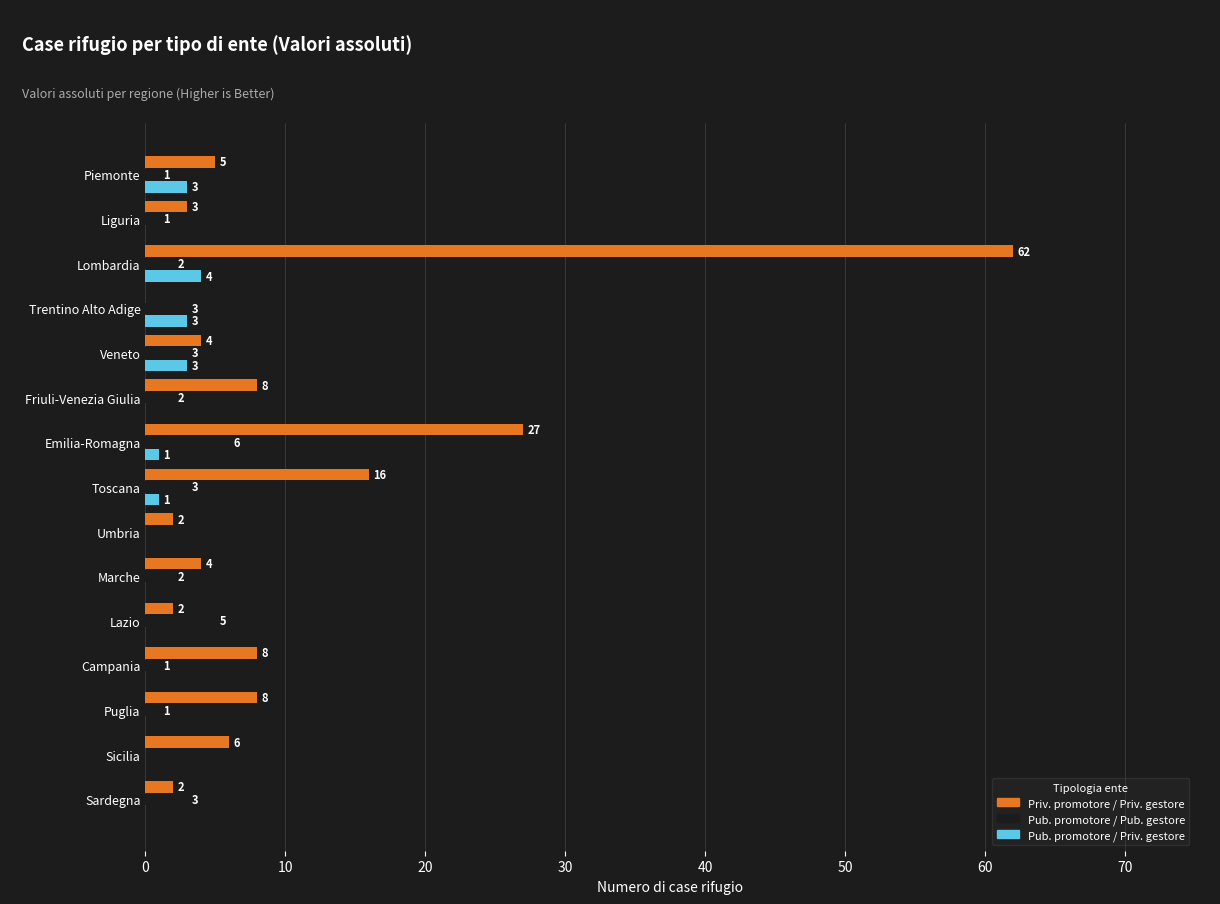

What is the total value across all series at Liguria?

4